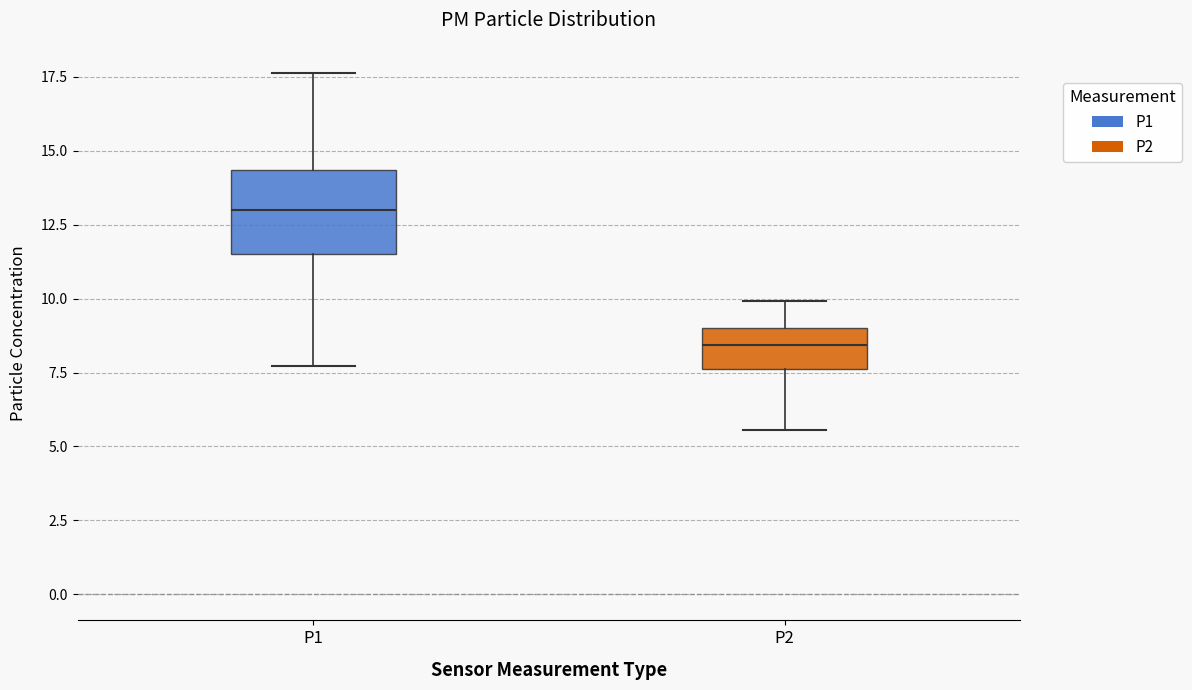

Which box's median line is the lowest?

P2